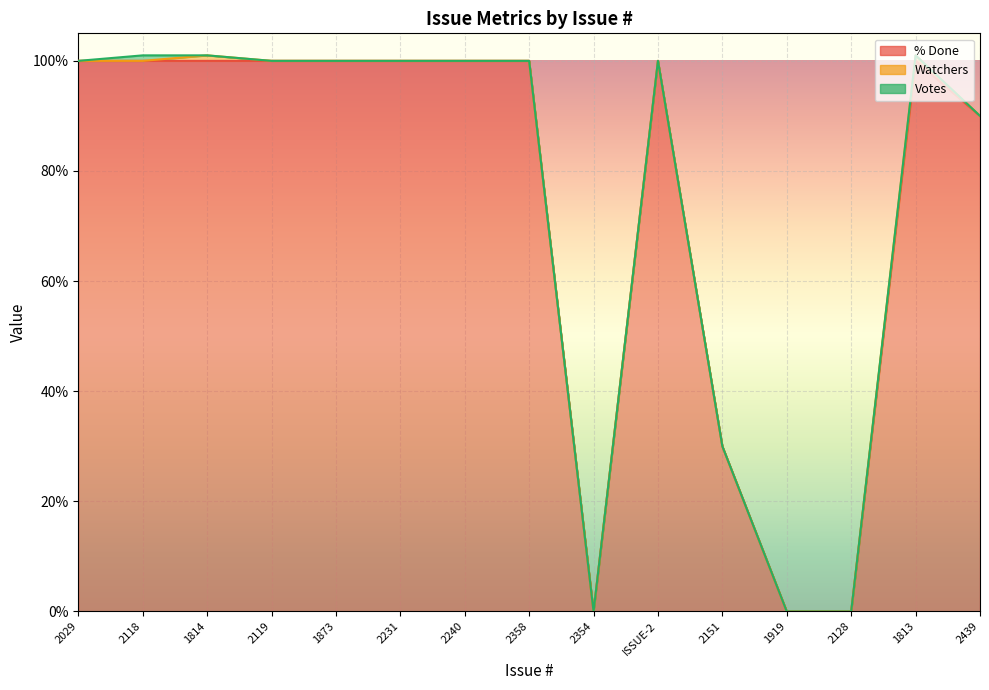

Reading left to right, what are all the values shown in this chart?

% Done: 100	100	100	100	100	100	100	100	0	100	30	0	0	100	90
Watchers: 0	0	1	0	0	0	0	0	0	0	0	0	0	1	0
Votes: 0	1	0	0	0	0	0	0	0	0	0	0	0	0	0